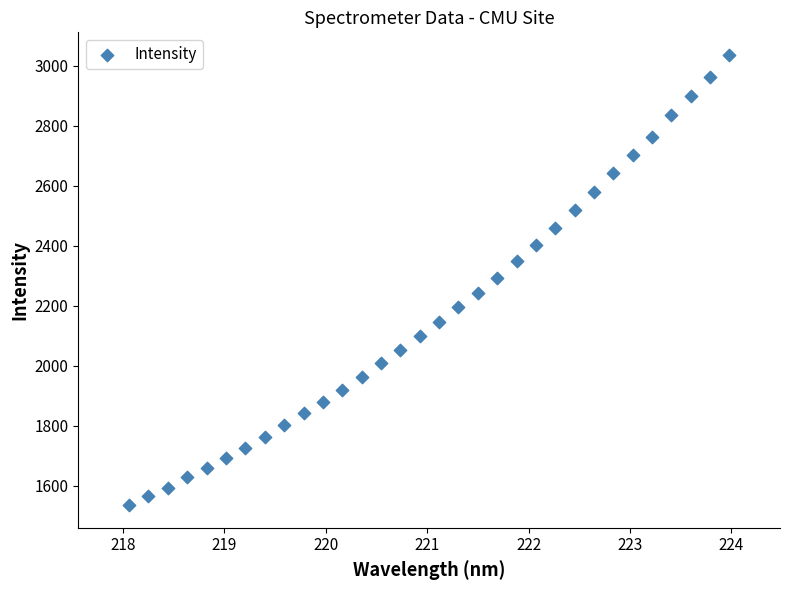

What is the range of Y values (max minus min)?

1501.6